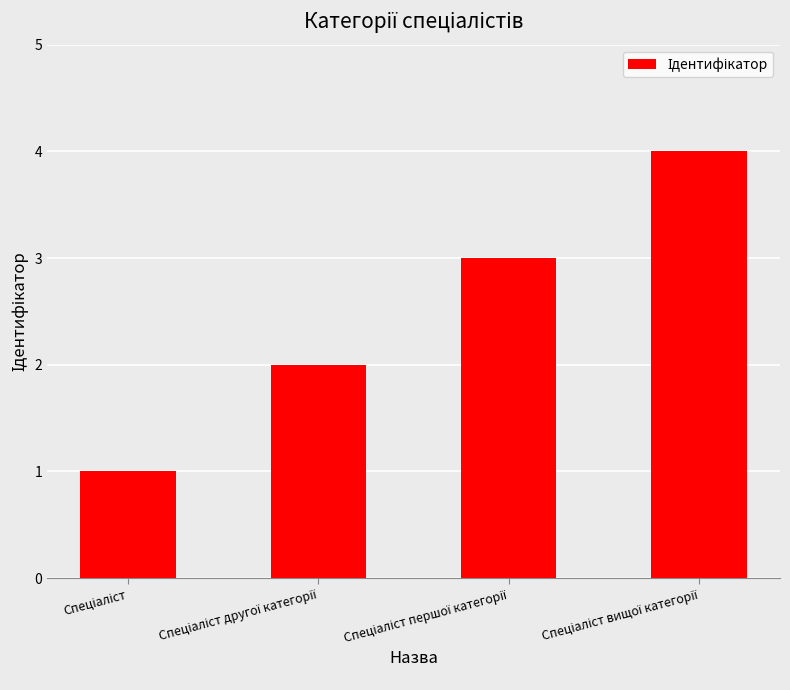

What is the difference between the maximum and minimum values?

3